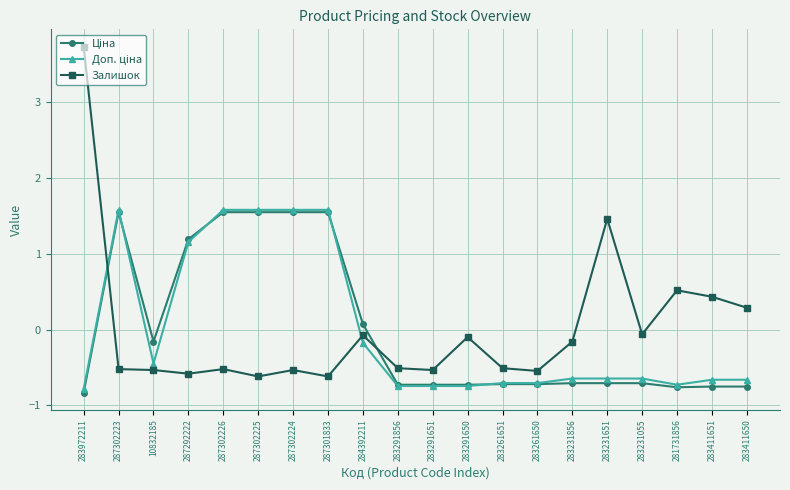

Which category has the highest value across all series?

283972211